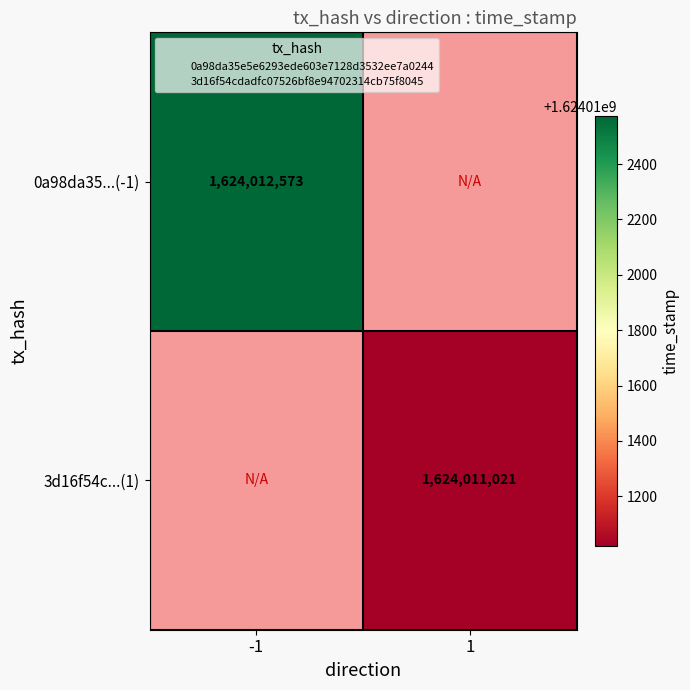

What is the greatest value displayed?

1624012573